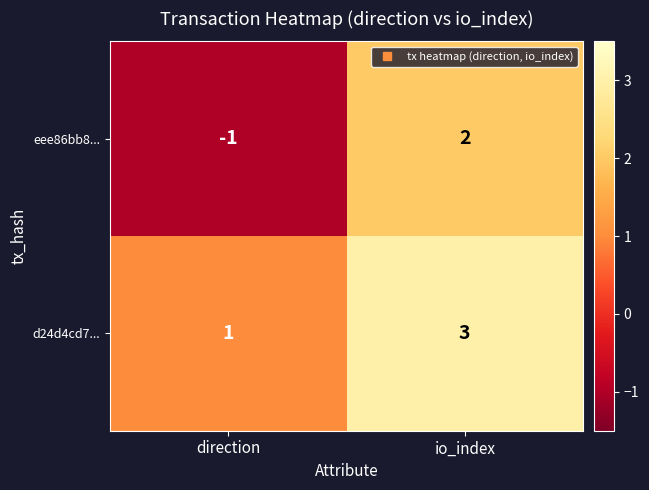

Which series has the widest spread of values?

eee86bb8...